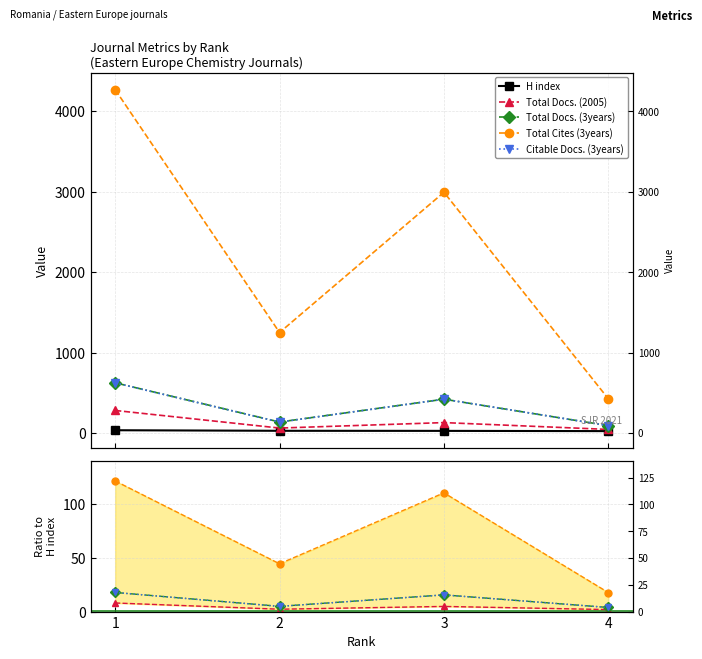

What is the minimum value shown in the chart?

1.9